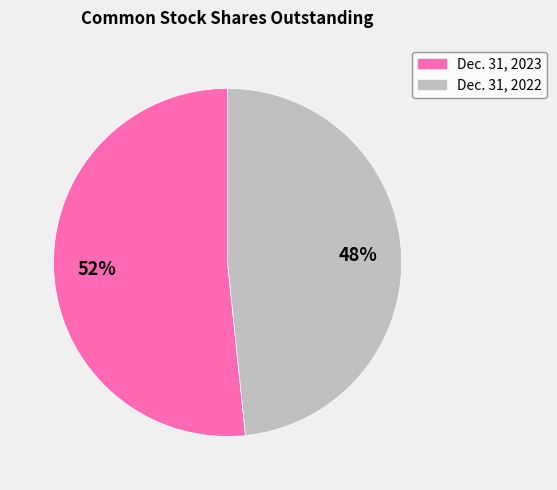

Count the number of slices in the pie.

2